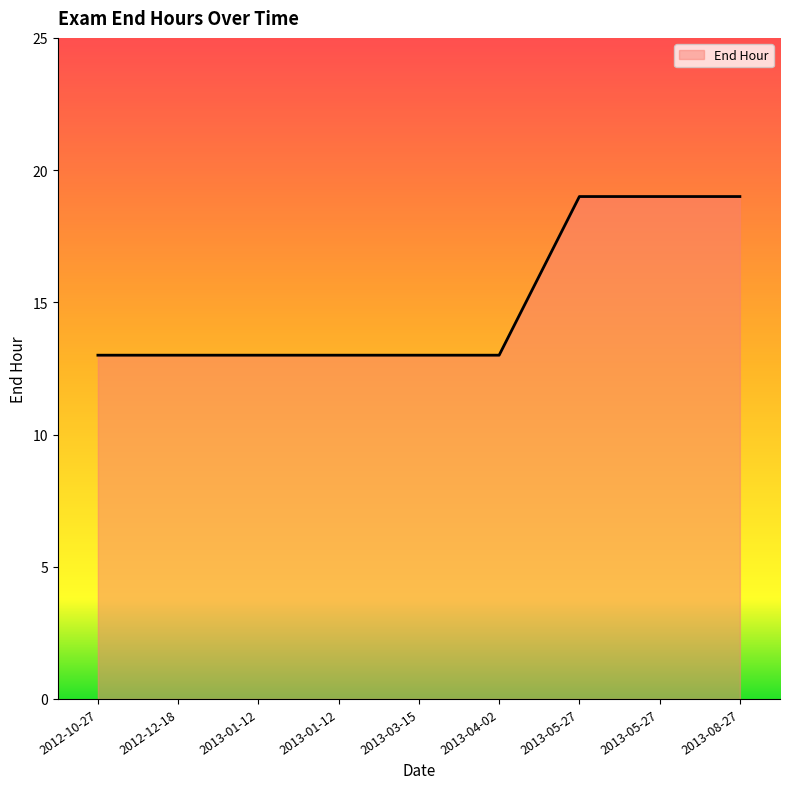

Which label corresponds to the smallest value in the chart?

2012-10-27